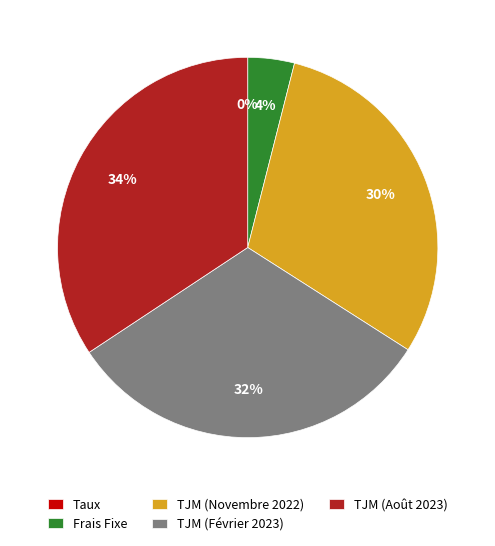

What percentage is the TJM (Février 2023) slice, to the nearest percent?

32%